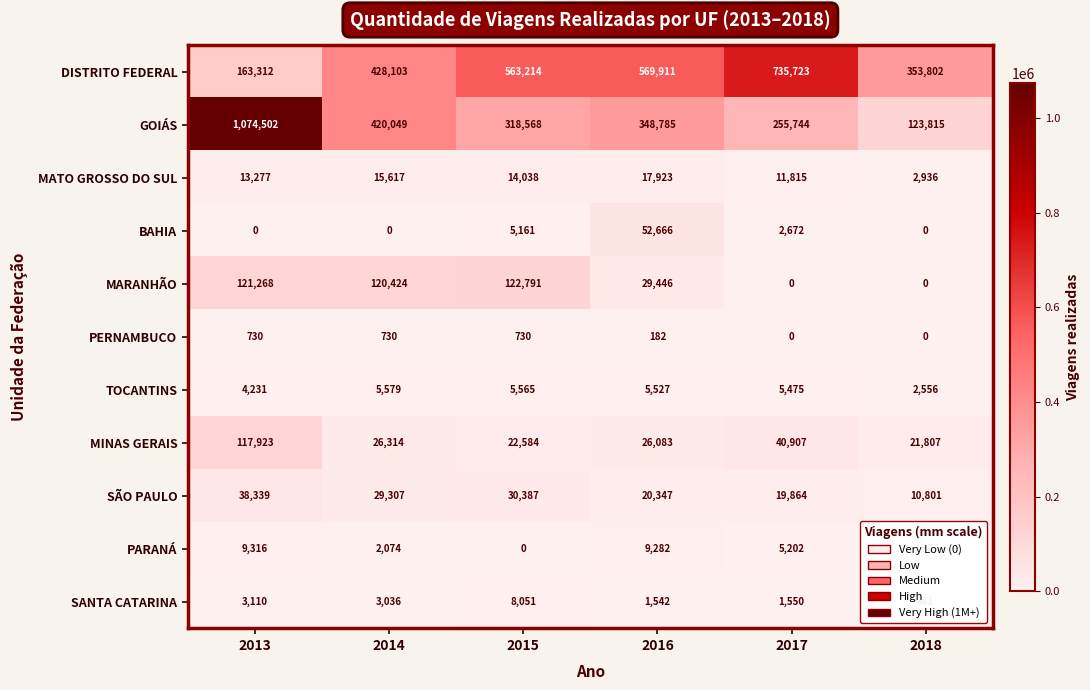

The BAHIA series shows 52666 at 2016. True or false?

True